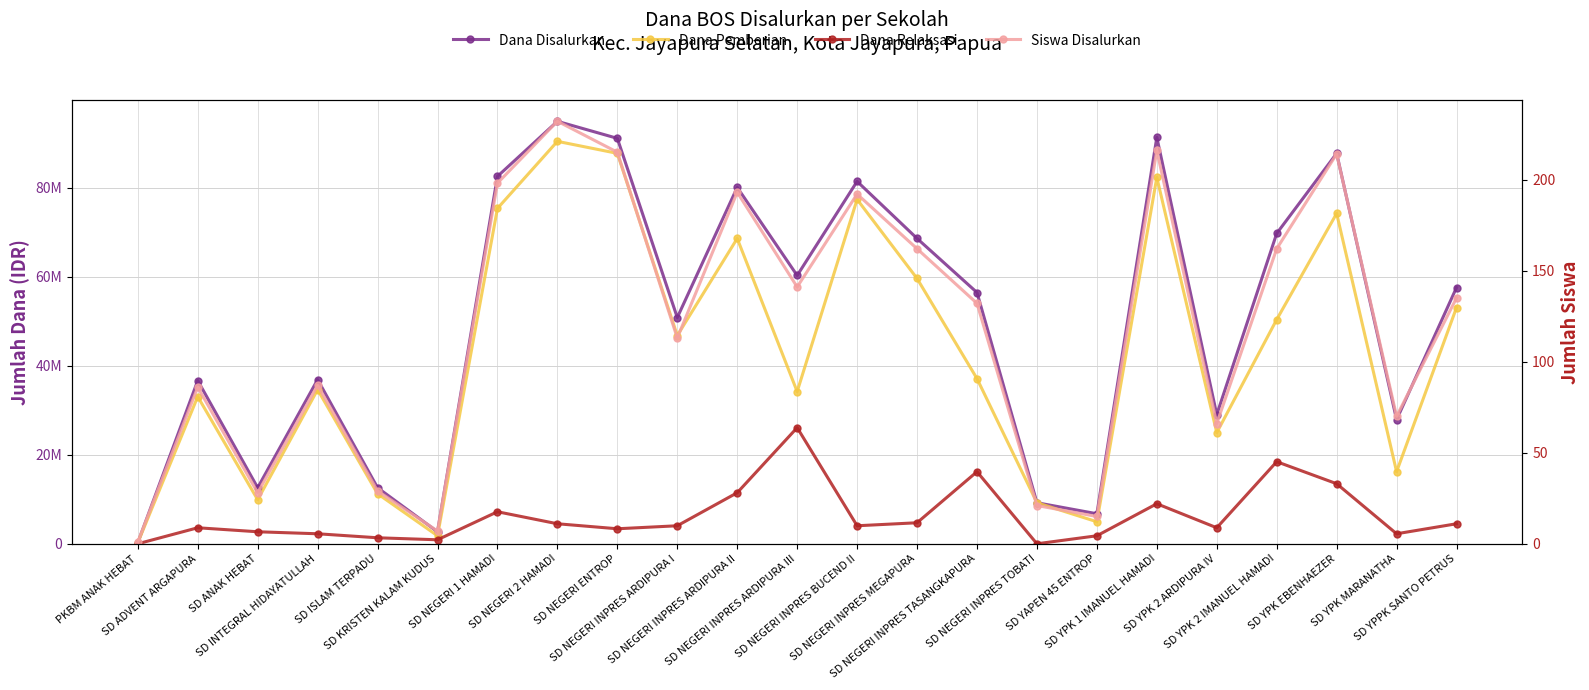

Which category has the highest value in the Siswa Disalurkan series?

SD NEGERI 2 HAMADI